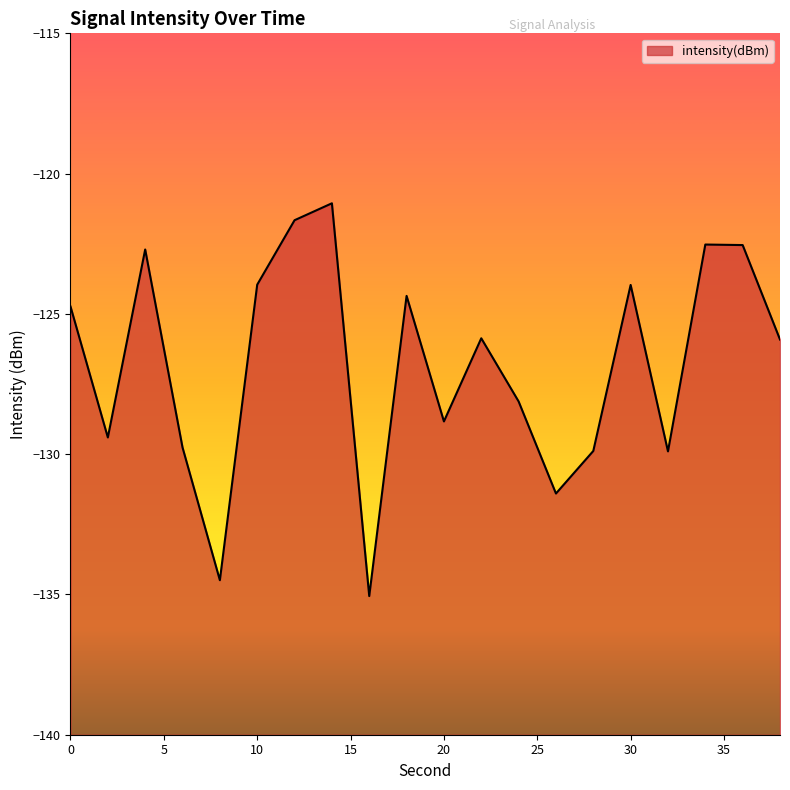

Which category has the lowest value across all series?

16